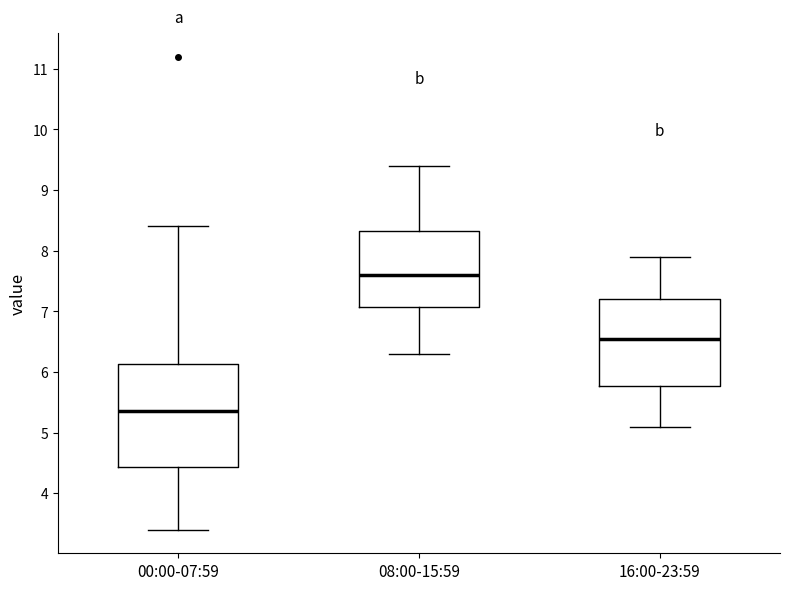

Reading left to right, transcribe this box plot: for each box, give where its median line is, the range the box spans, and where its two whiskers end, as read against the y-axis. The values are not printed on the chart, so give them approximately, as read against the axis.

00:00-07:59: median 5.4, box 4.4 to 6.1, whiskers 3.4 to 8.4
08:00-15:59: median 7.6, box 7.1 to 8.3, whiskers 6.3 to 9.4
16:00-23:59: median 6.6, box 5.8 to 7.2, whiskers 5.1 to 7.9